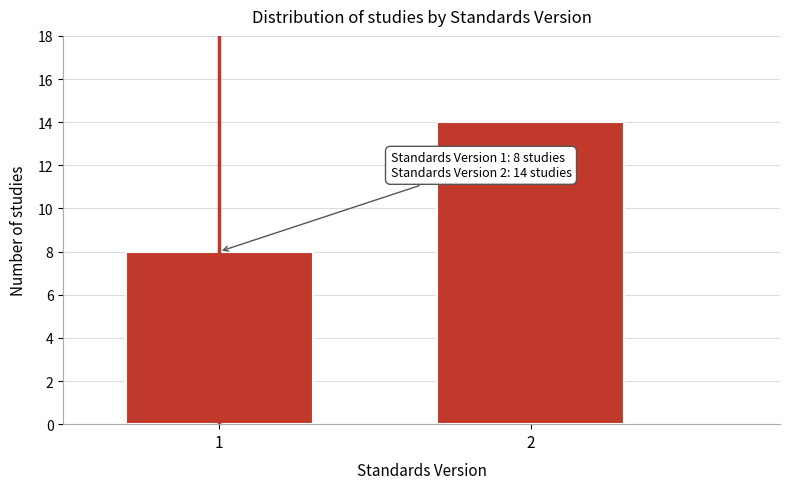

Reading left to right, list all the values displayed in this chart.

8	14